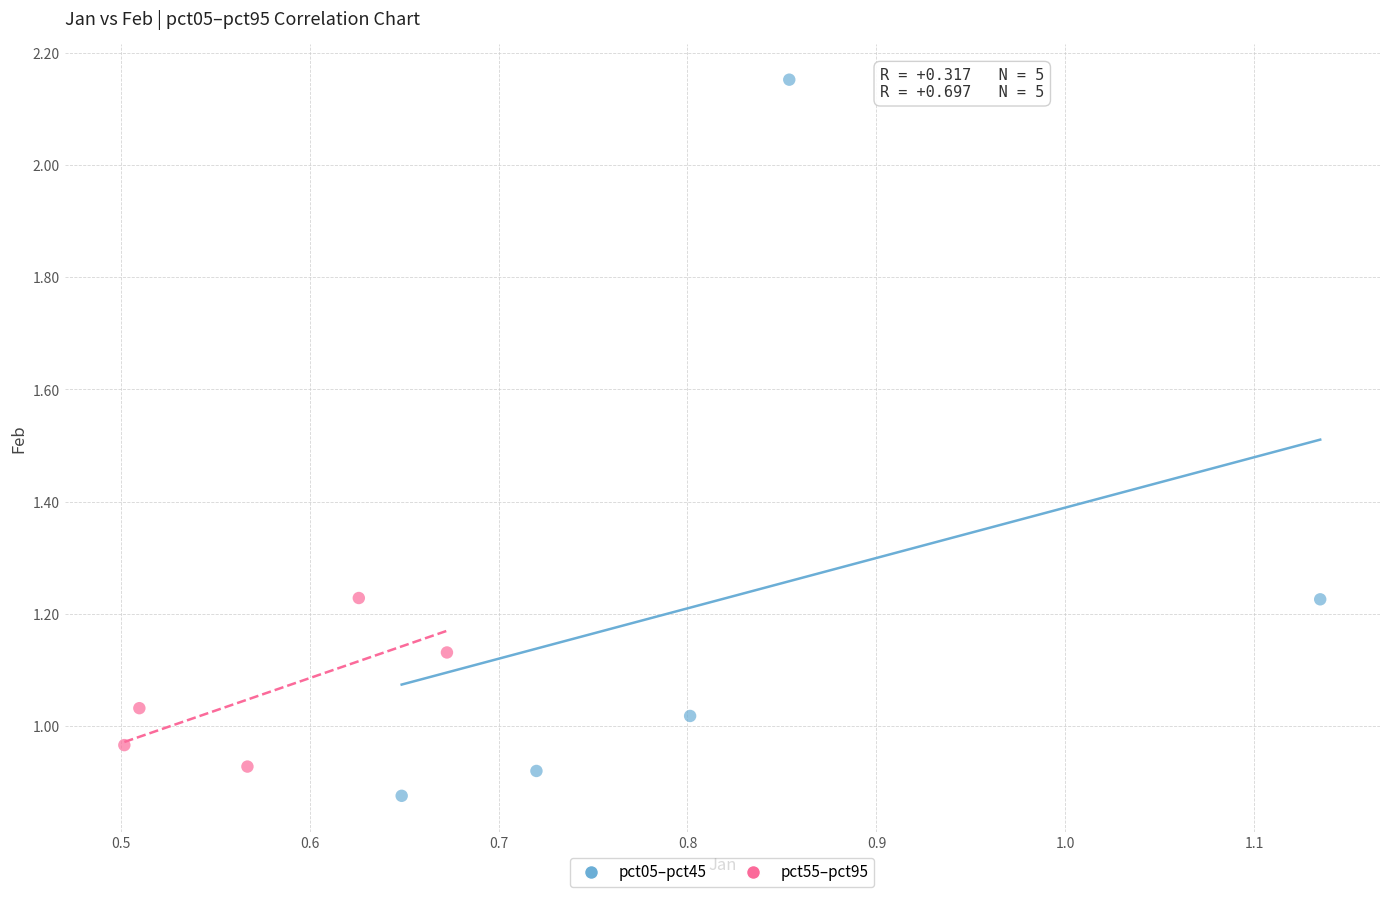

Which series contains the highest Y value?

pct05–pct45